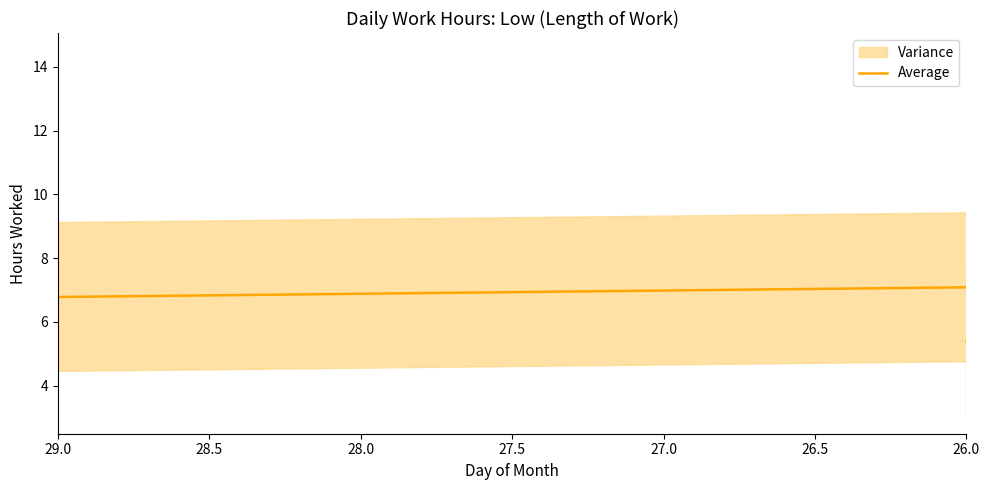

The chart shows a value of 5.1 at 9. True or false?

False